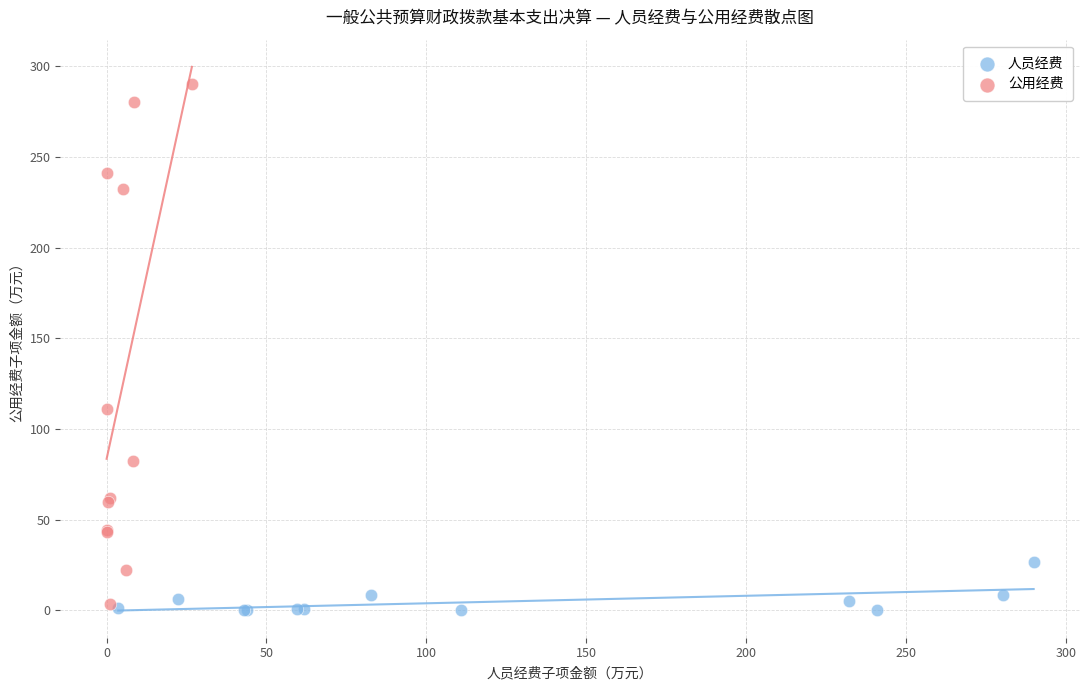

Which series contains the highest Y value?

公用经费